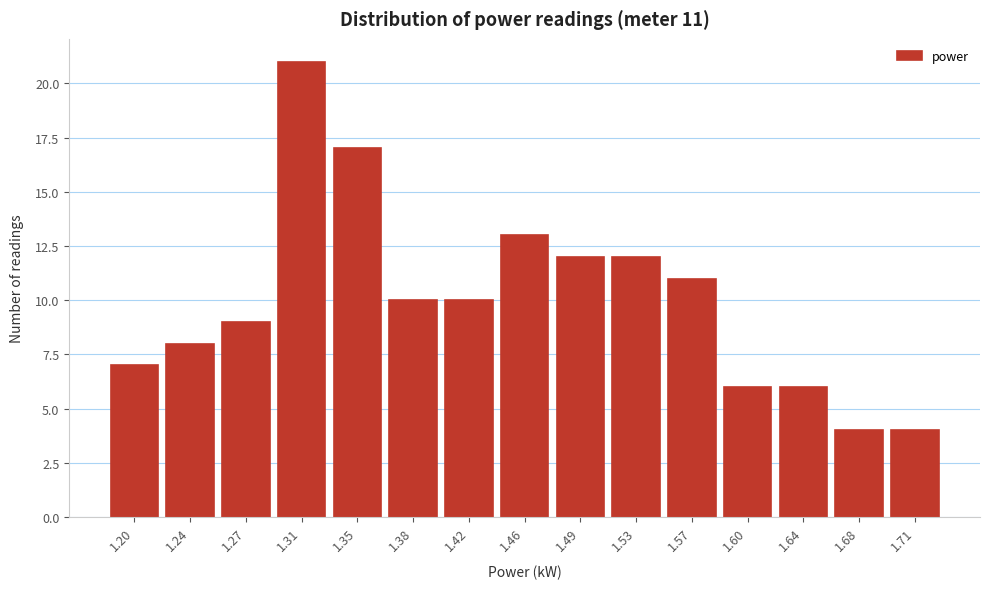

Reading left to right, transcribe all the data shown in this chart.

1.20=7	1.24=8	1.27=9	1.31=21	1.35=17	1.38=10	1.42=10	1.46=13	1.49=12	1.53=12	1.57=11	1.60=6	1.64=6	1.68=4	1.71=4